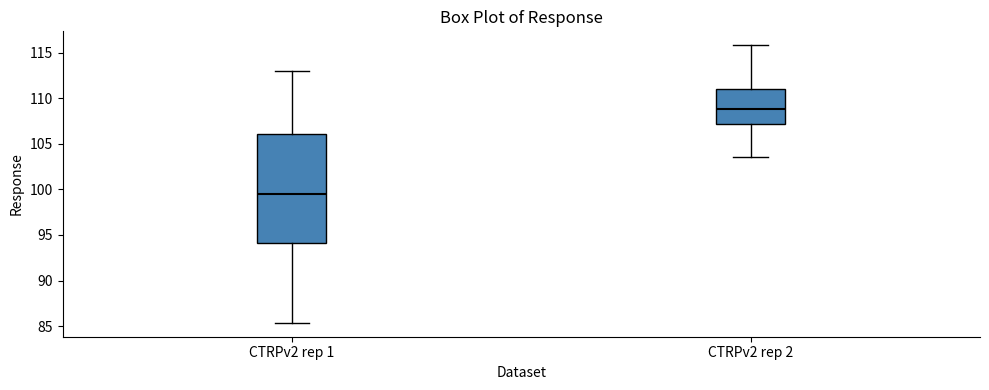

Where does the upper whisker of the box for CTRPv2 rep 1 end on the y-axis? The values are not printed on the chart, so give them approximately, as read against the axis.

113.0